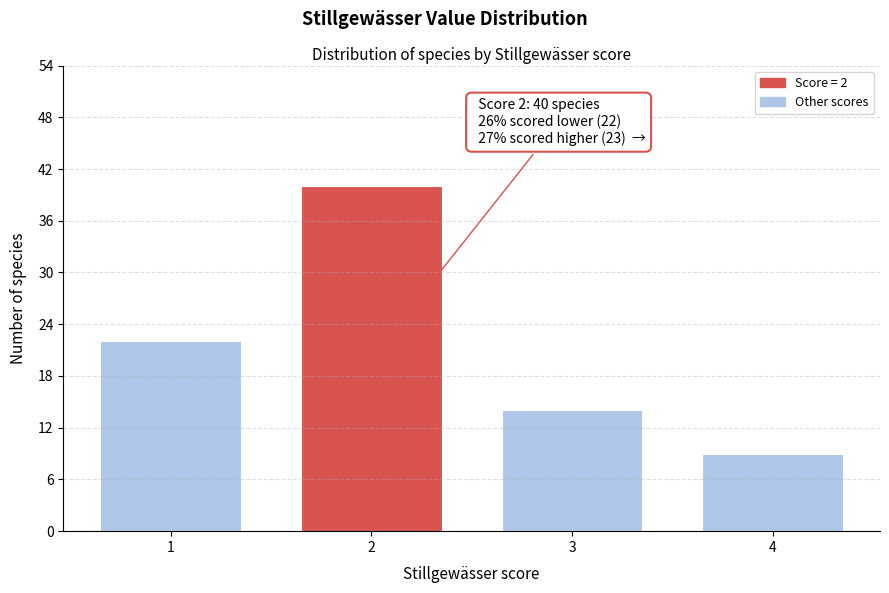

Reading right to left, extract all data points from this chart.

4=9	3=14	2=40	1=22